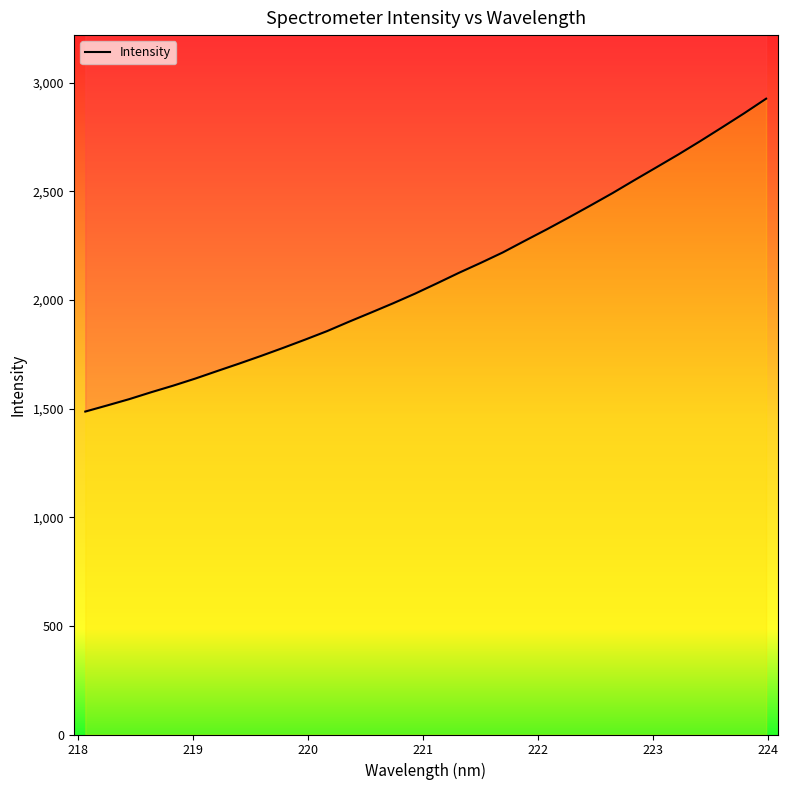

Does the chart display data point markers on the line(s)?

No